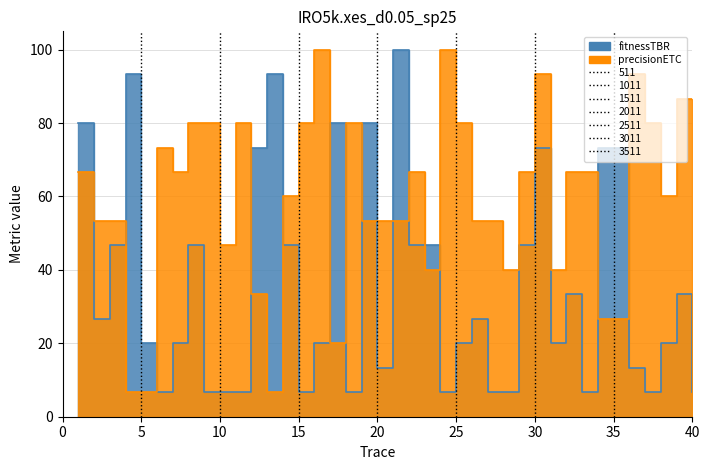

What is the spread (max minus min) of values at 7?

46.7